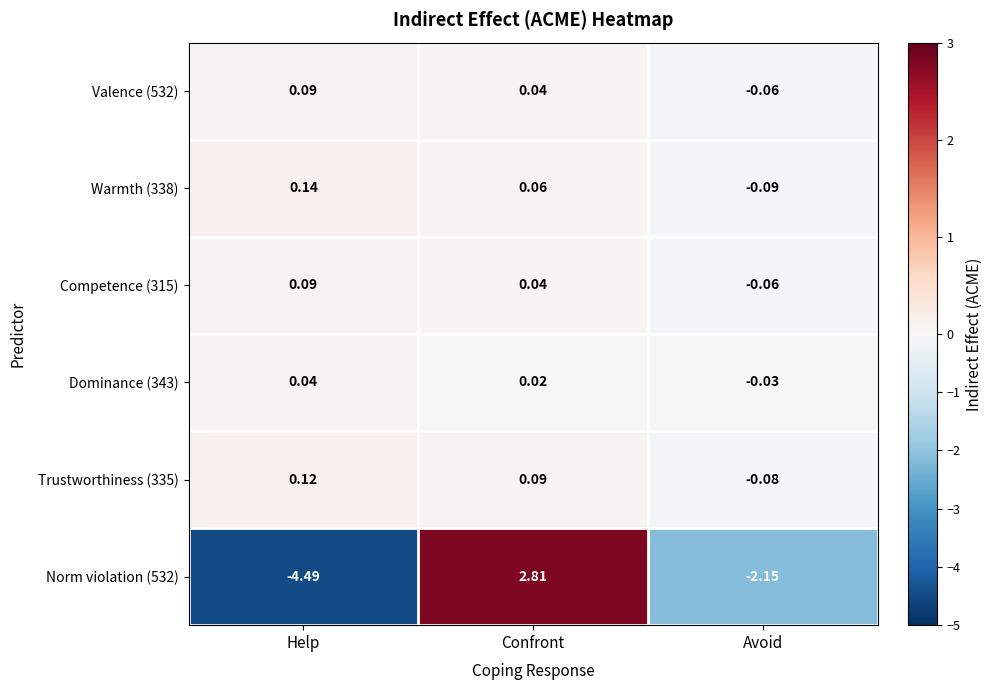

Between Help and Confront, which series saw the biggest shift?

Norm violation (532)